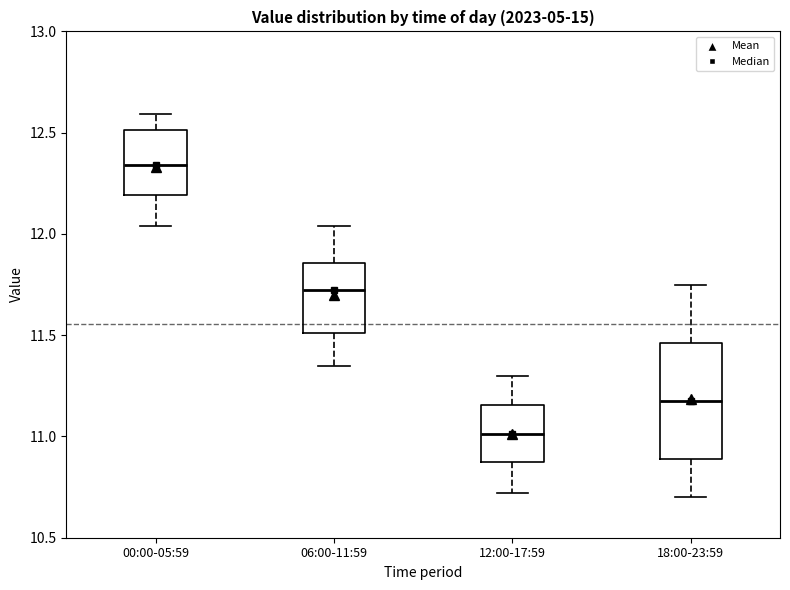

Which box is the tallest, from its lower edge to its upper edge?

18:00-23:59